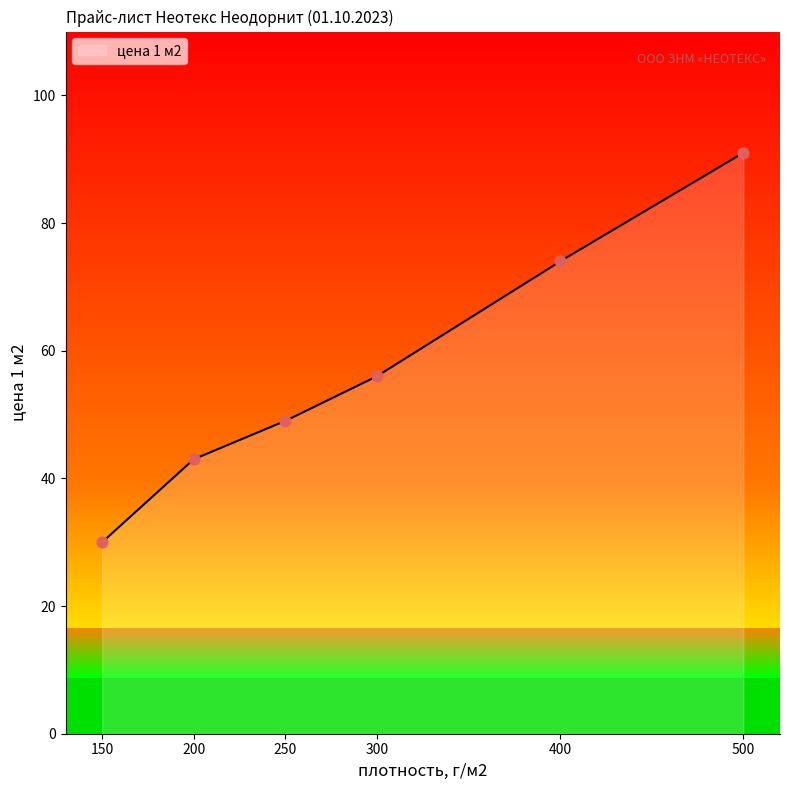

What is the change in value from 200 to 500?

+48